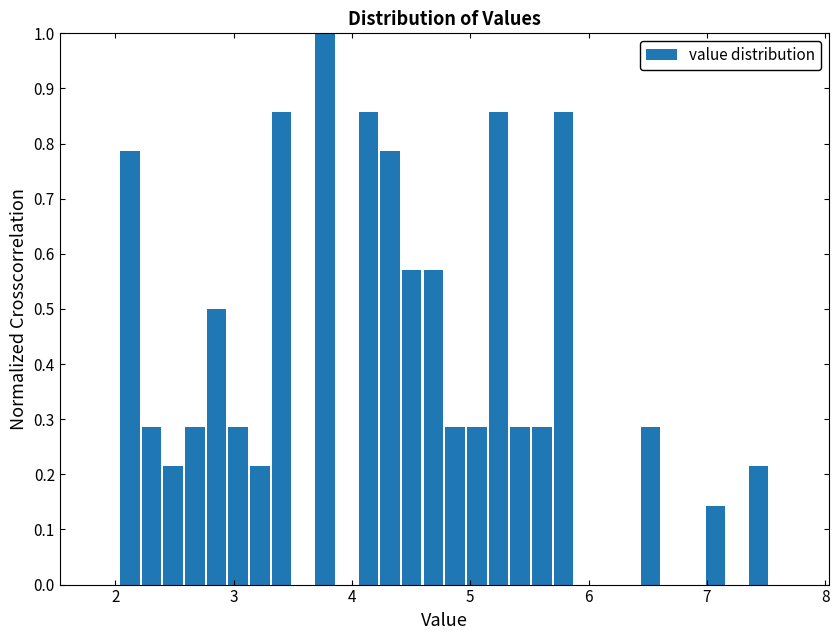

Around what value on the x-axis is the tallest bar? Give the approximate position of its centre, as read against the axis.

3.8